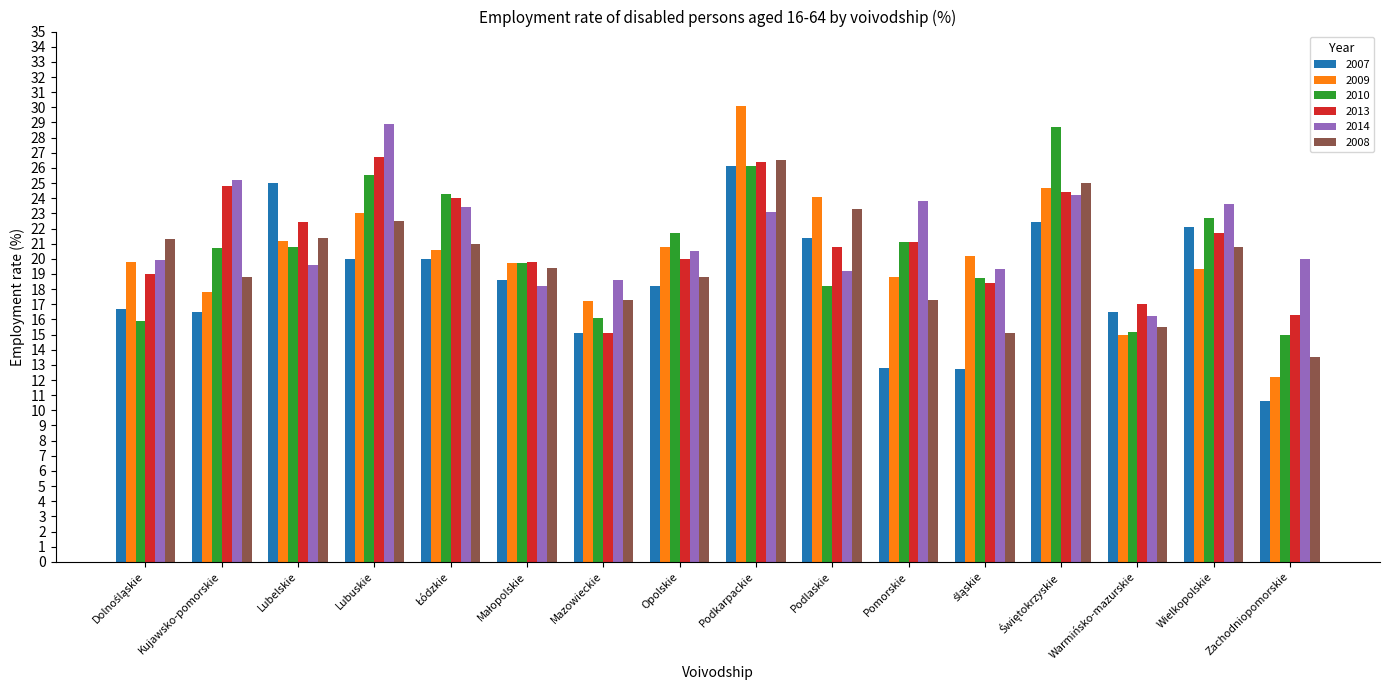

True or false: 2014 has a value of 51.9 at Lubuskie.

False